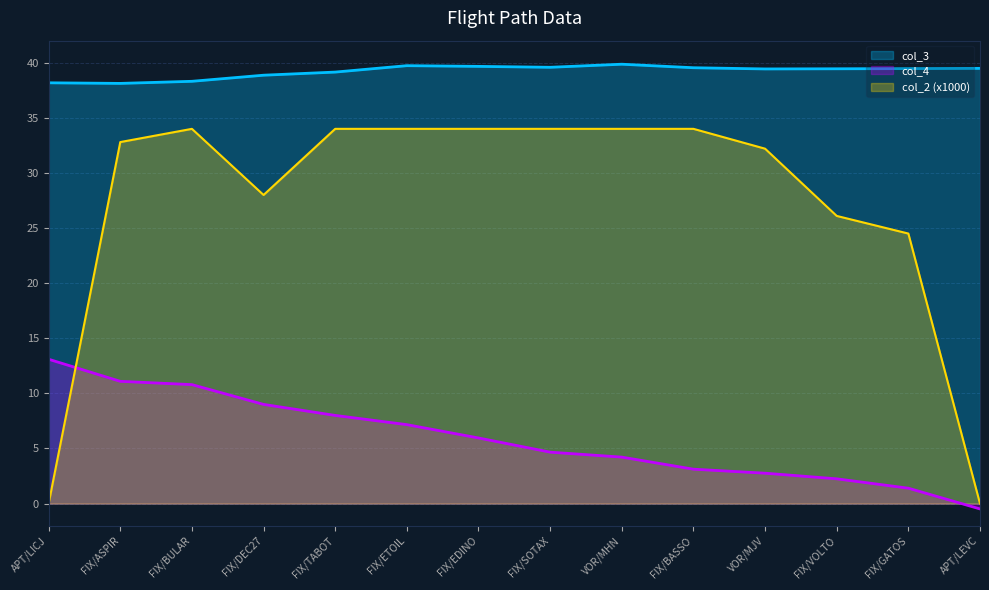

How many categories are shown in the chart?

14